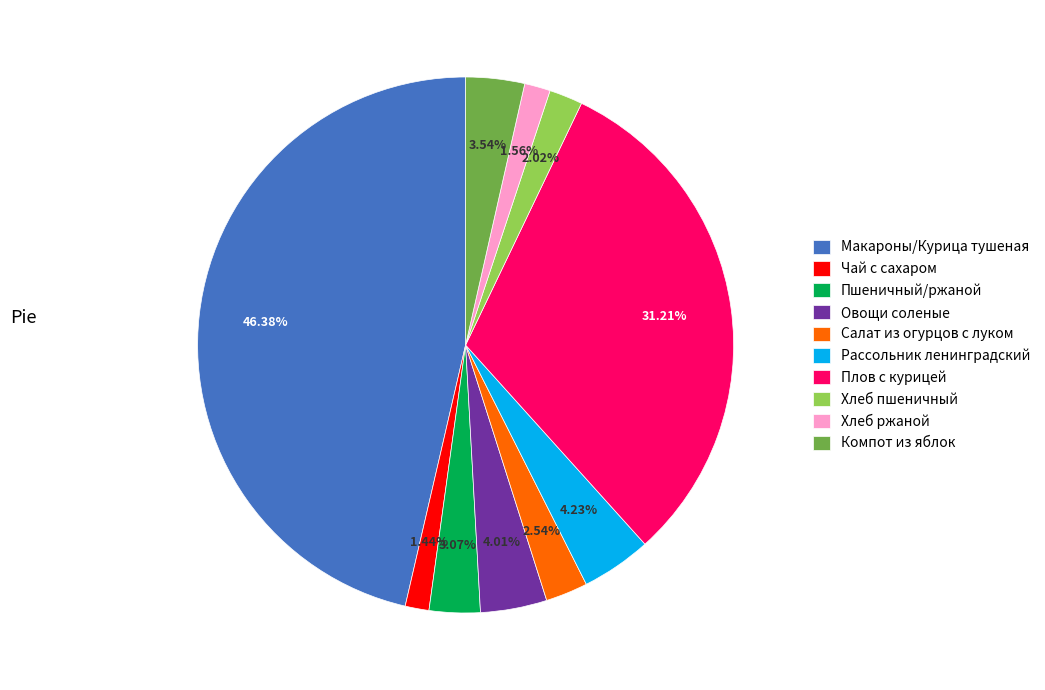

How many slices are in this pie chart?

10